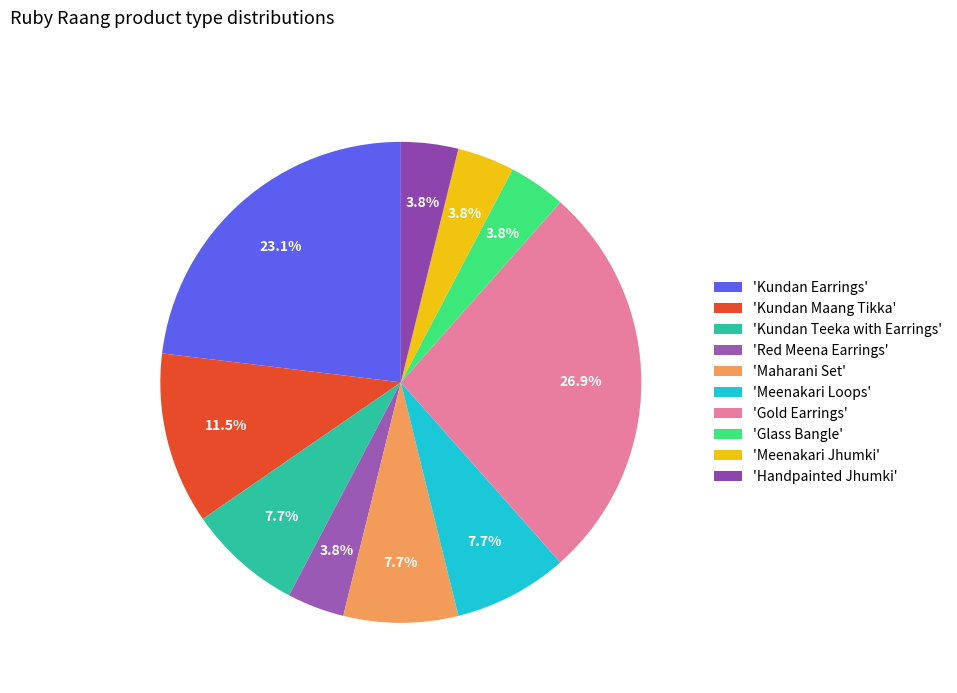

How many segments does this pie chart have?

10